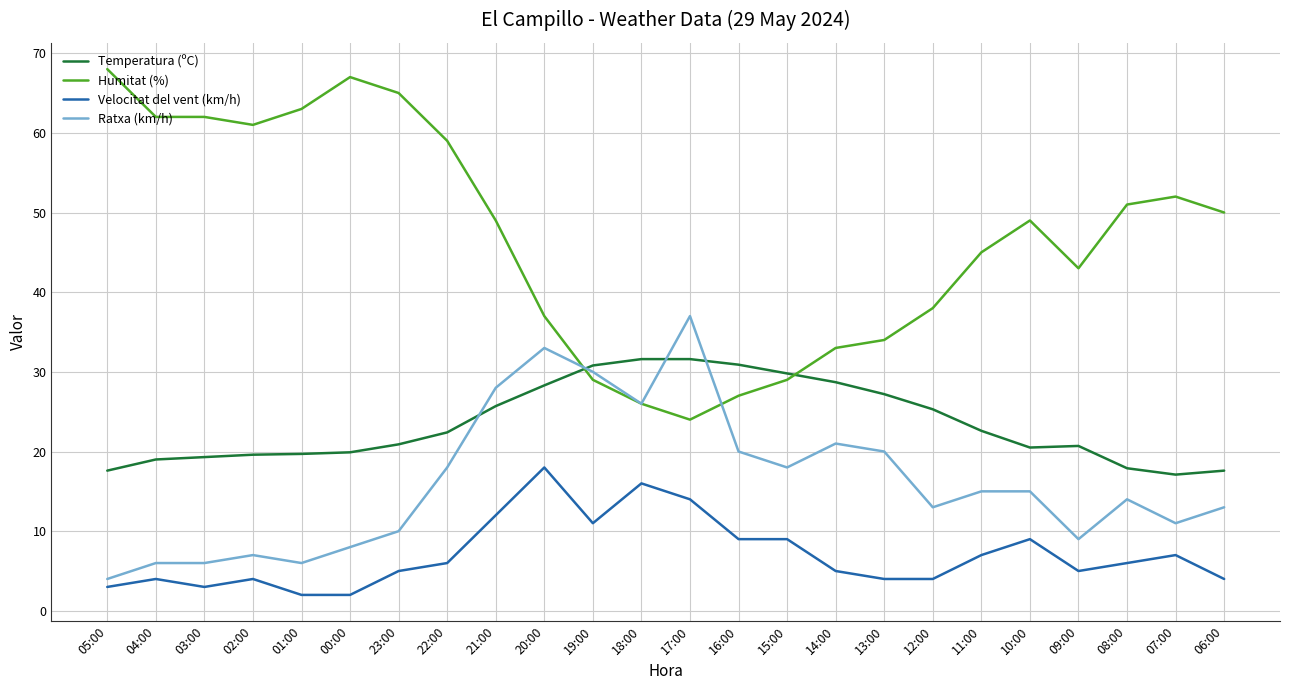

Is this an area chart (filled region under the line)?

No